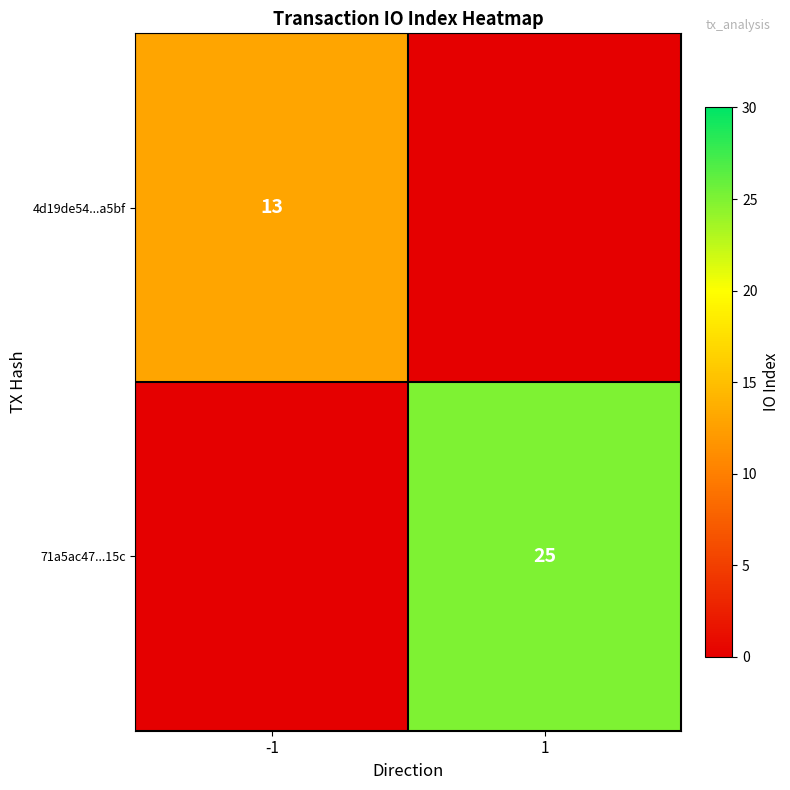

What is the total value across all series at -1?

13